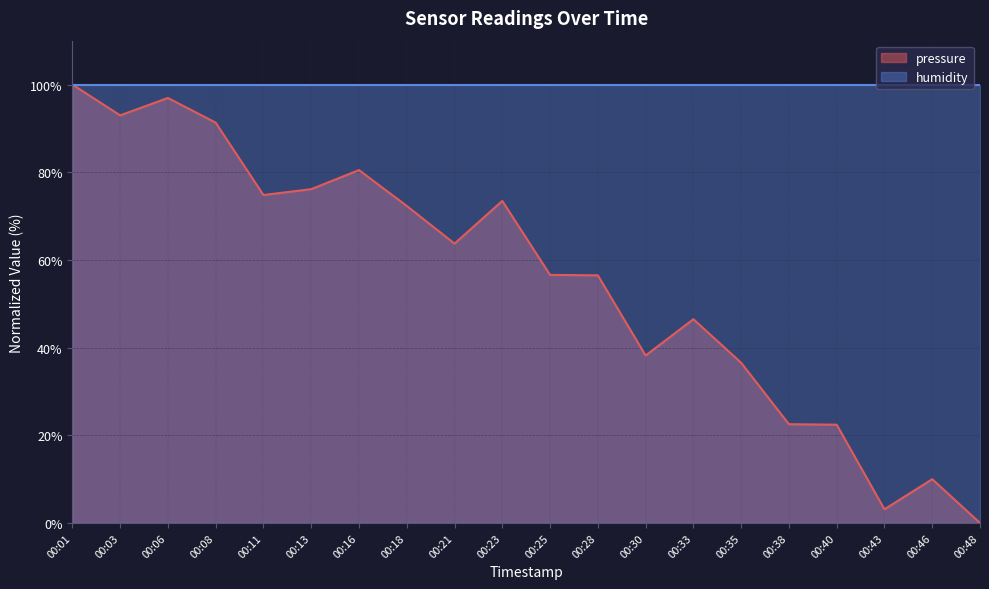

Does the chart have visible grid lines?

Yes